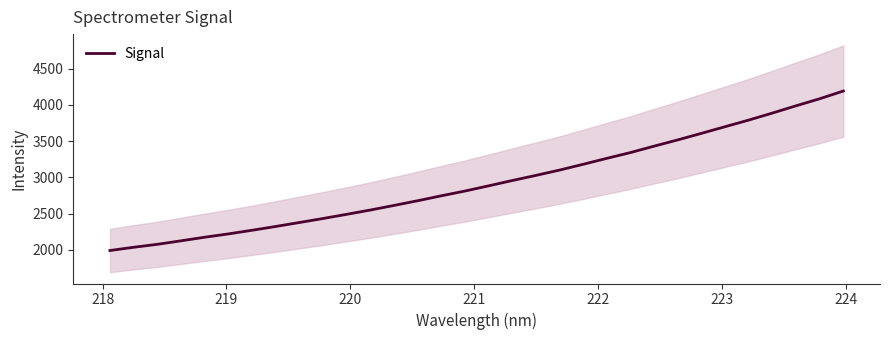

Is this an area chart (filled region under the line)?

No